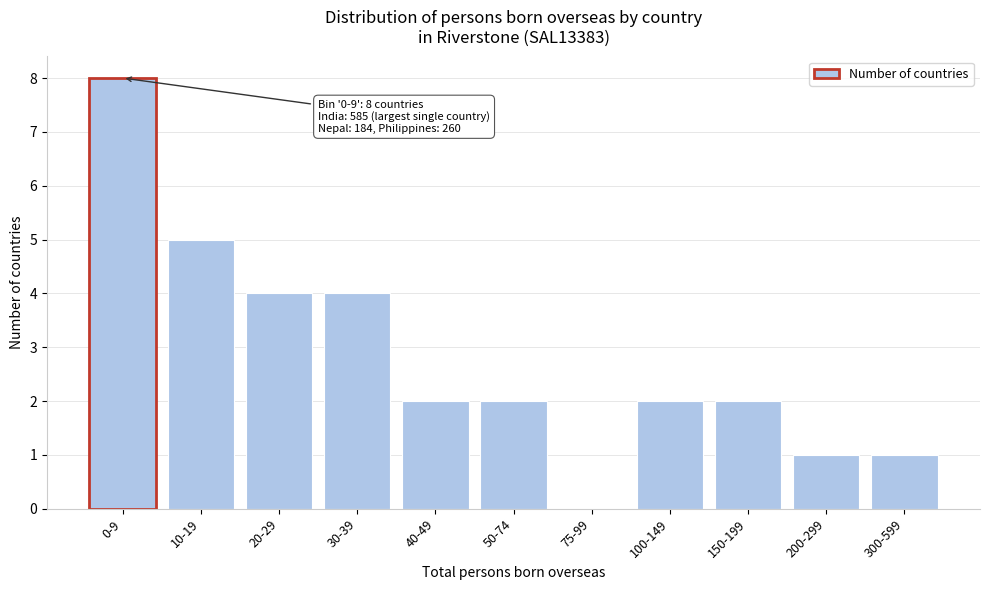

Reading left to right, transcribe all the data shown in this chart.

0-9=8	10-19=5	20-29=4	30-39=4	40-49=2	50-74=2	75-99=0	100-149=2	150-199=2	200-299=1	300-599=1